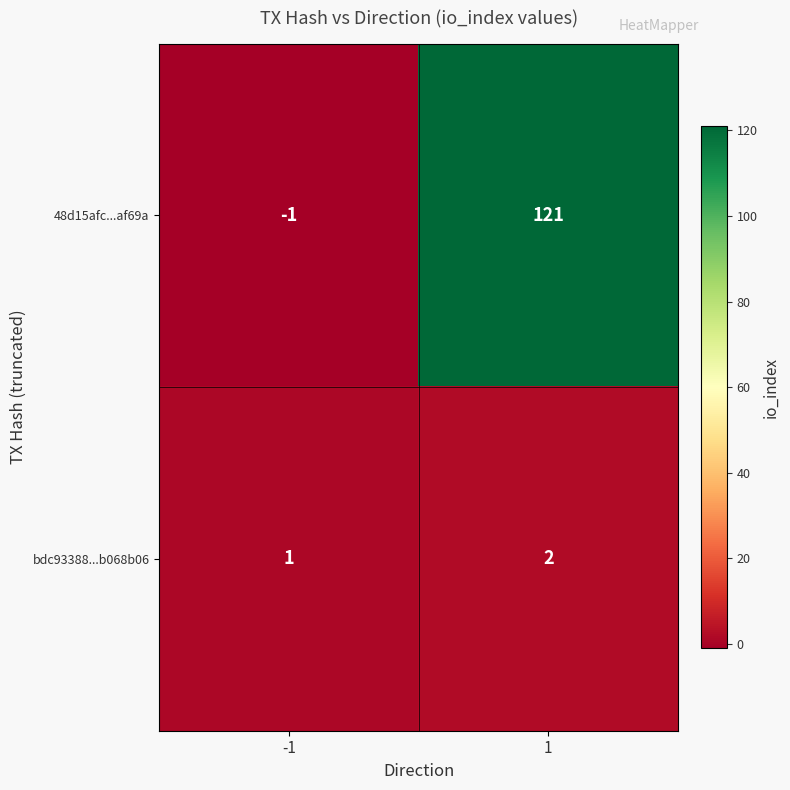

At 1, list the series in order from largest to smallest.

48d15afc...af69a, bdc93388...b068b06